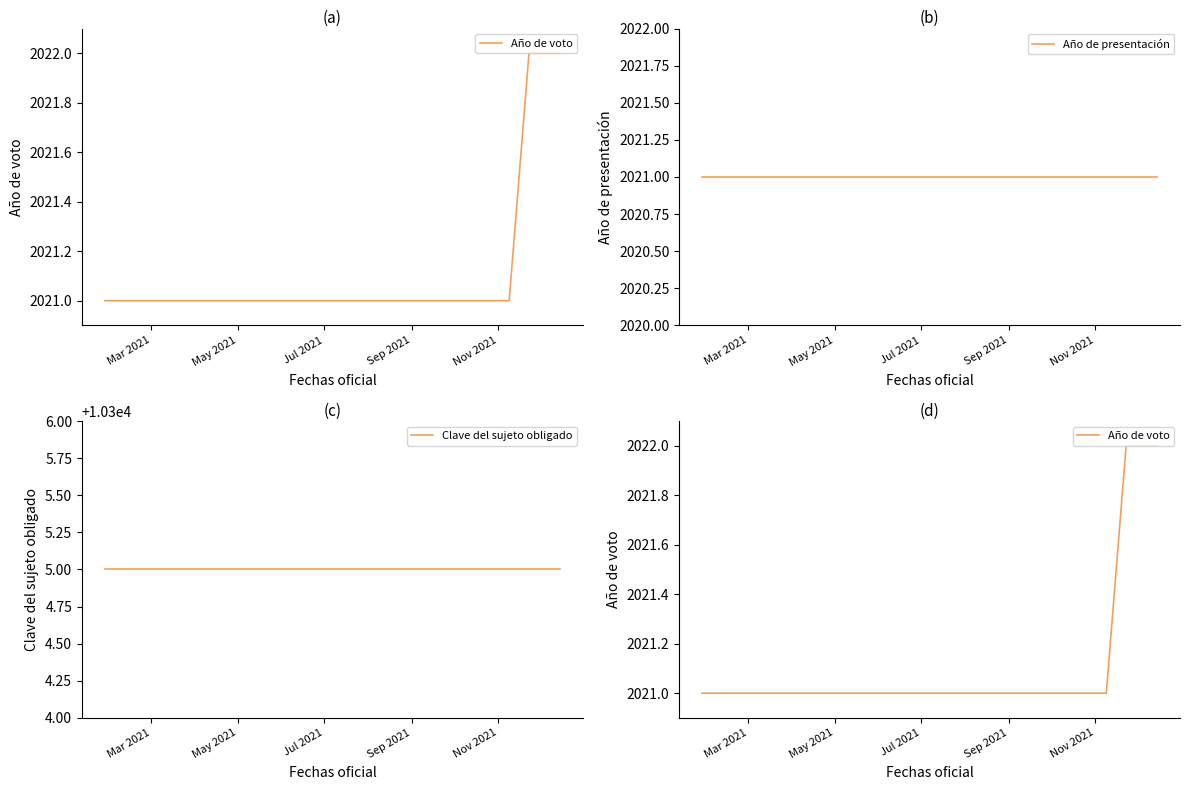

Reading right to left, extract all data points from this chart.

Año de voto: 2022	2022	2021	2021	2021	2021	2021	2021	2021	2021	2021	2021	2021	2021	2021	2021	2021	2021	2021	2021	2021
Año de presentación: 2021	2021	2021	2021	2021	2021	2021	2021	2021	2021	2021	2021	2021	2021	2021	2021	2021	2021	2021	2021	2021
Clave del sujeto obligado: 10305	10305	10305	10305	10305	10305	10305	10305	10305	10305	10305	10305	10305	10305	10305	10305	10305	10305	10305	10305	10305